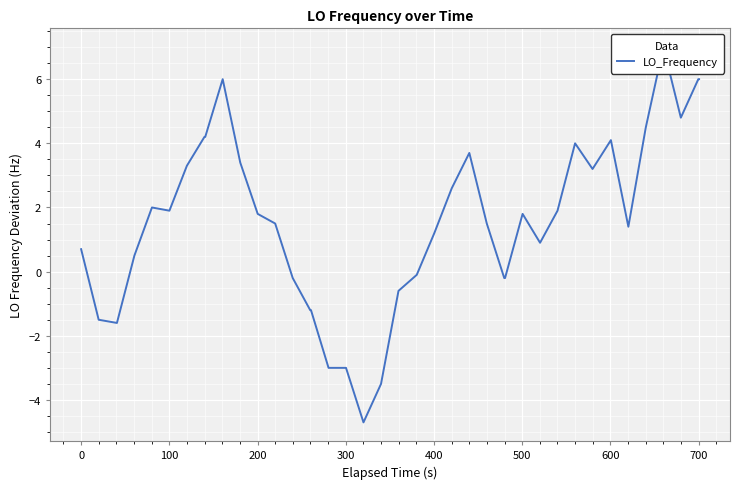

What is the greatest value displayed?

7.0